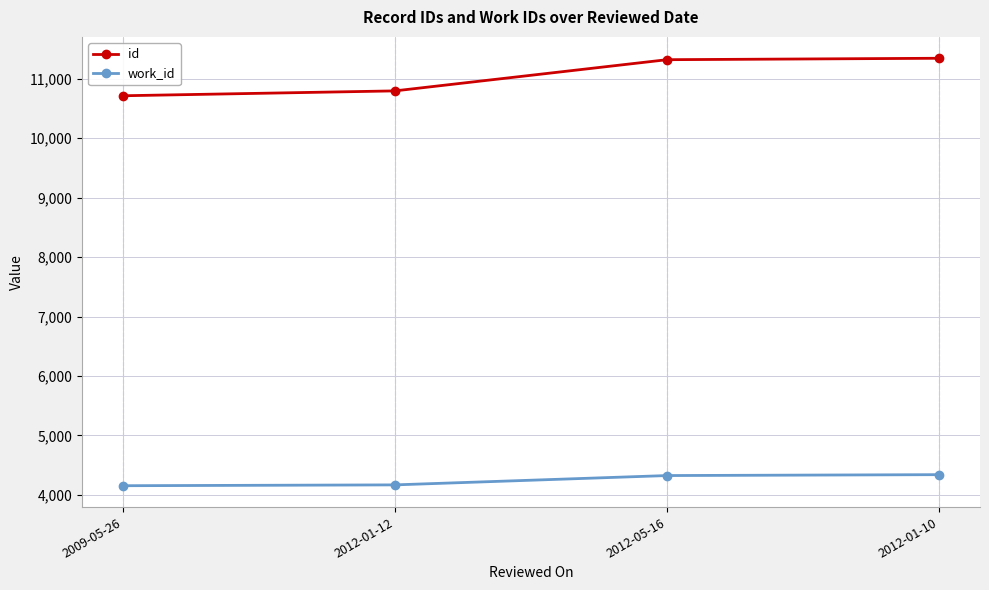

True or false: work_id and id cross at least once.

False